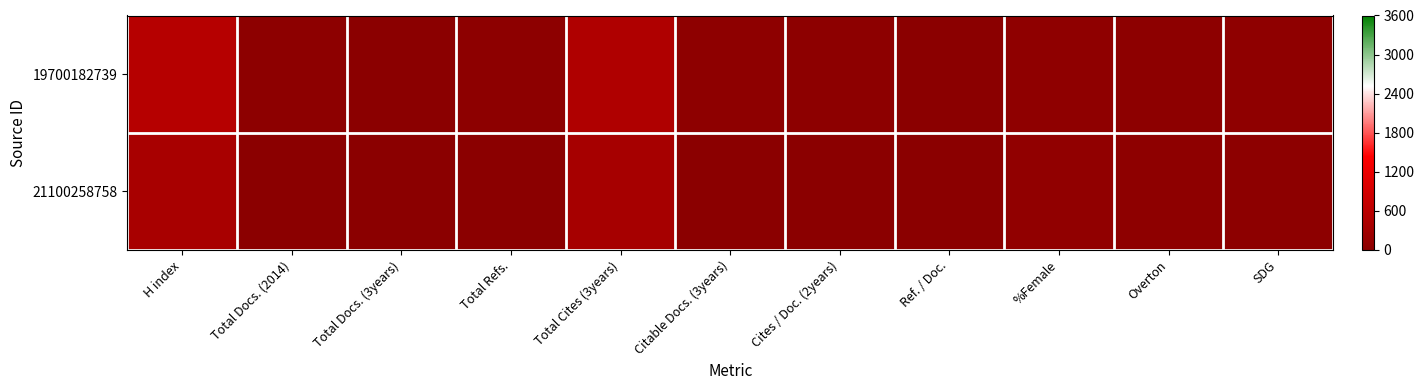

At how many categories does at least one series exceed 386?

2